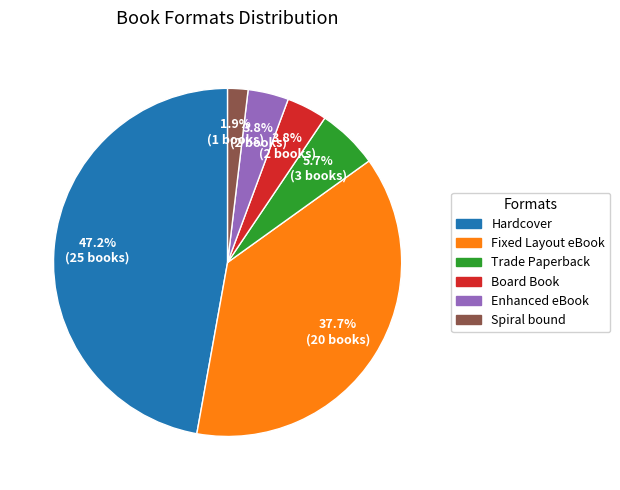

Between Fixed Layout eBook and Enhanced eBook, which is larger?

Fixed Layout eBook